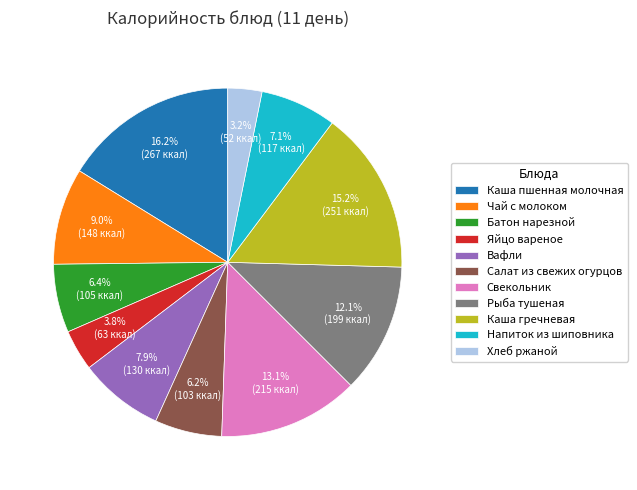

How many slices are in this pie chart?

11